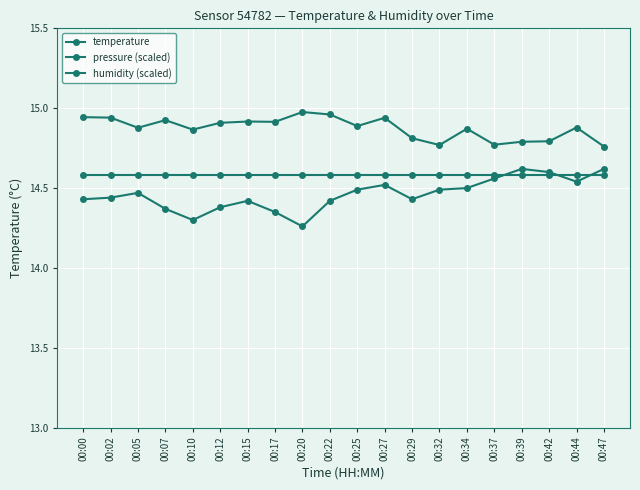

Which category has the lowest value in the humidity (scaled) series?

00:00